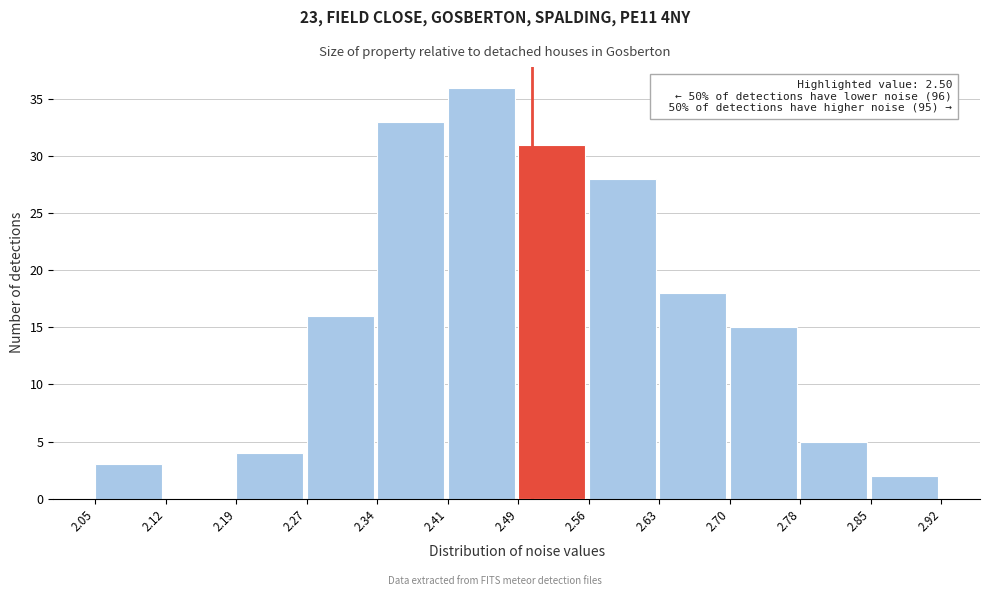

Over which range of the x-axis is the bar tallest?

2.41 to 2.49